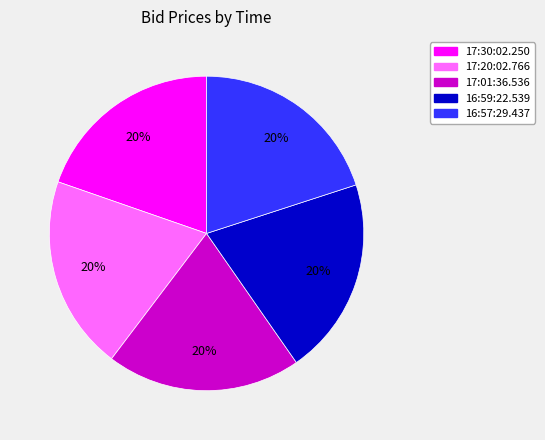

Does 16:59:22.539 represent more than half of the total?

No